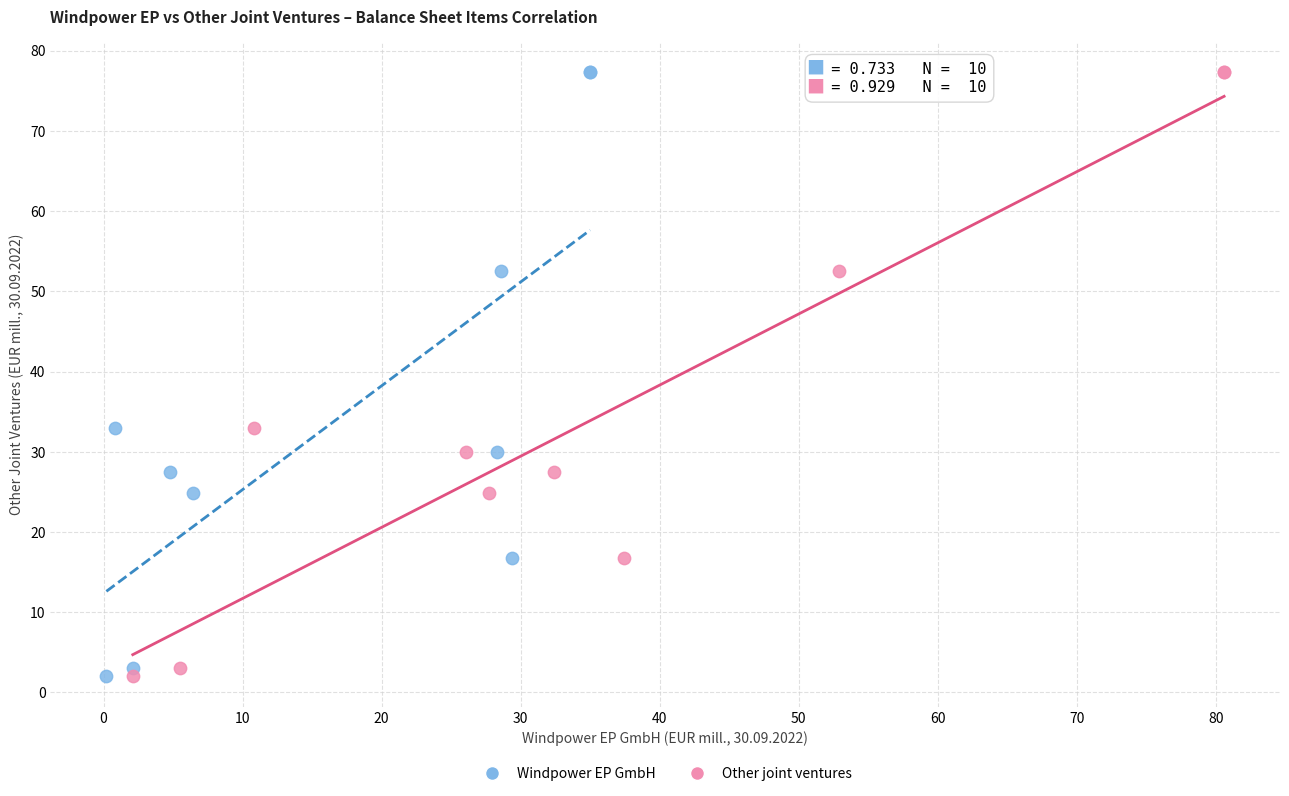

What are all the series names shown in the legend?

Windpower EP GmbH, Other joint ventures